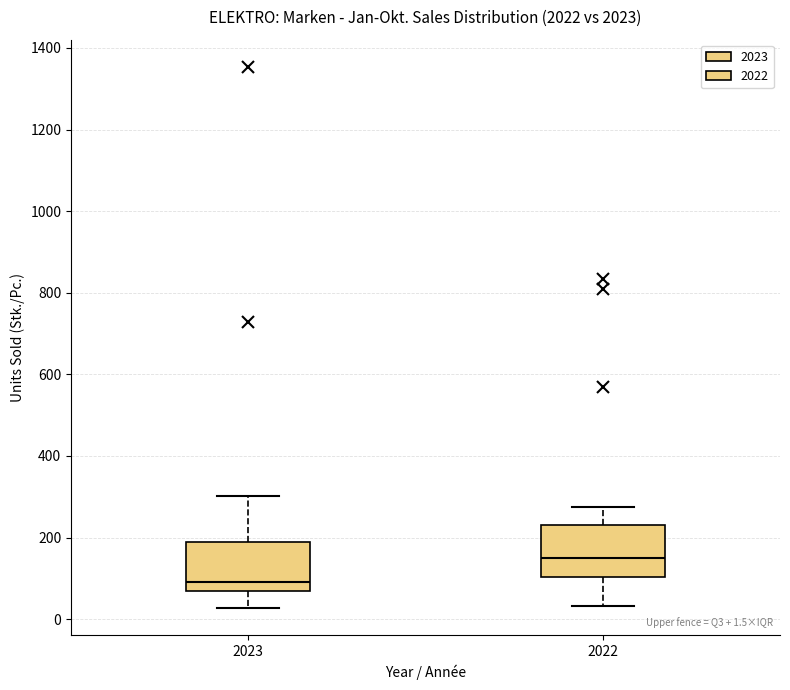

Which box has the highest median line?

2022